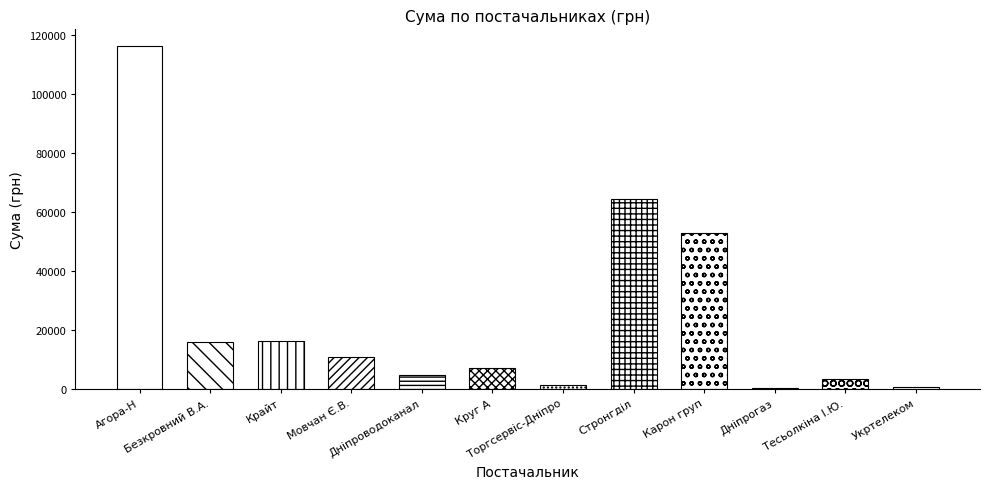

What is the maximum value shown in the chart?

116271.6